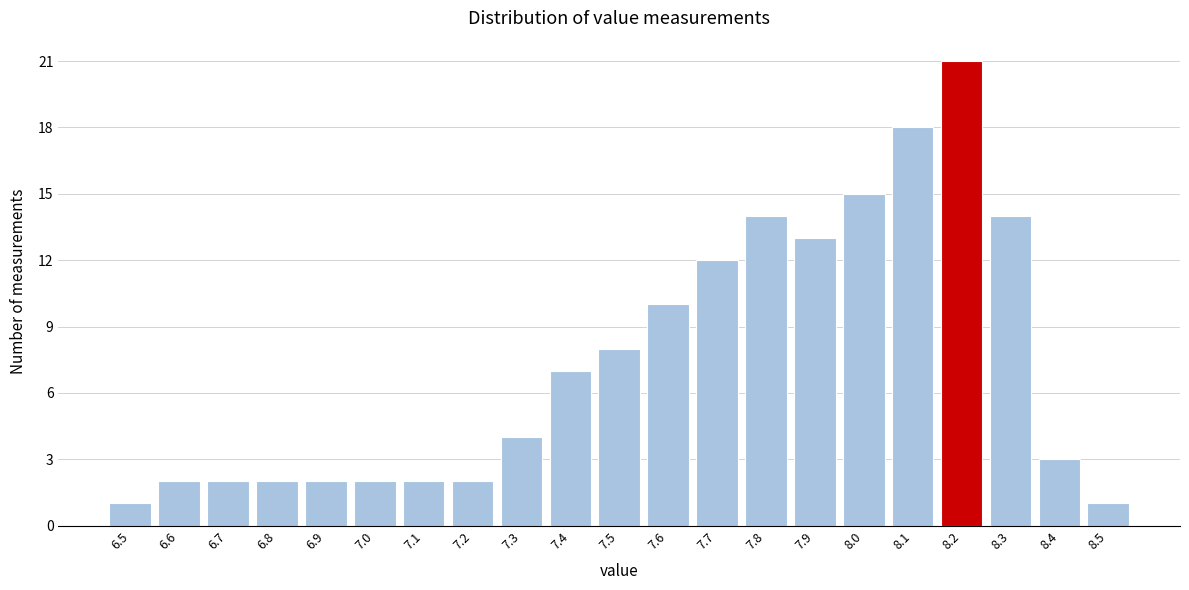

Reading left to right, transcribe this chart: for each bar, give the range it covers on the x-axis and its height. The values are not printed on the chart, so give them approximately, as read against the axis.

6.45 to 6.55: 1
6.55 to 6.65: 2
6.65 to 6.75: 2
6.75 to 6.85: 2
6.85 to 6.95: 2
6.95 to 7.05: 2
7.05 to 7.15: 2
7.15 to 7.25: 2
7.25 to 7.35: 4
7.35 to 7.45: 7
7.45 to 7.55: 8
7.55 to 7.65: 10
7.65 to 7.75: 12
7.75 to 7.85: 14
7.85 to 7.95: 13
7.95 to 8.05: 15
8.05 to 8.15: 18
8.15 to 8.25: 21
8.25 to 8.35: 14
8.35 to 8.45: 3
8.45 to 8.55: 1